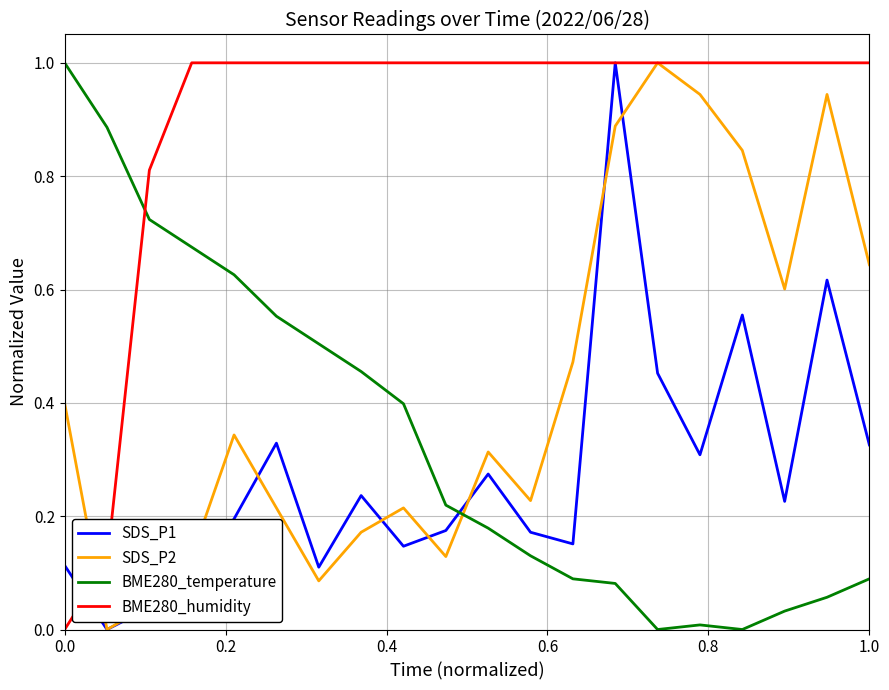

After their last crossing, which series has the higher values: BME280_humidity or SDS_P2?

BME280_humidity